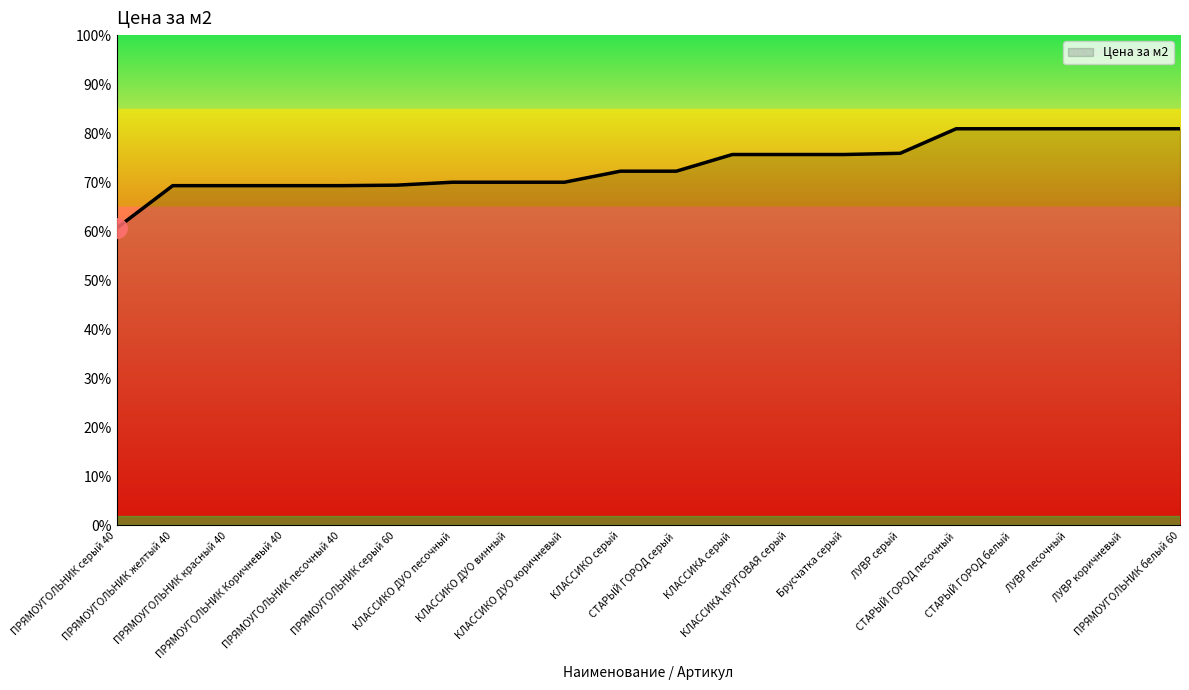

Reading right to left, what are all the values shown in this chart?

1618	1618	1618	1618	1618	1518	1513	1513	1513	1445	1445	1400	1400	1400	1388	1386	1386	1386	1386	1213